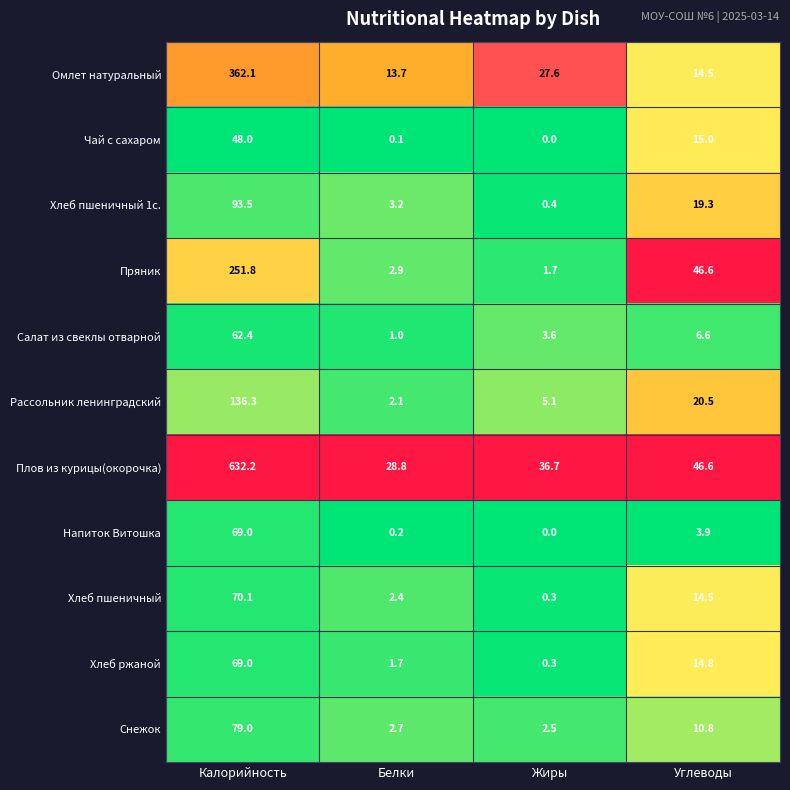

Which category has the lowest value in the Салат из свеклы отварной series?

Белки